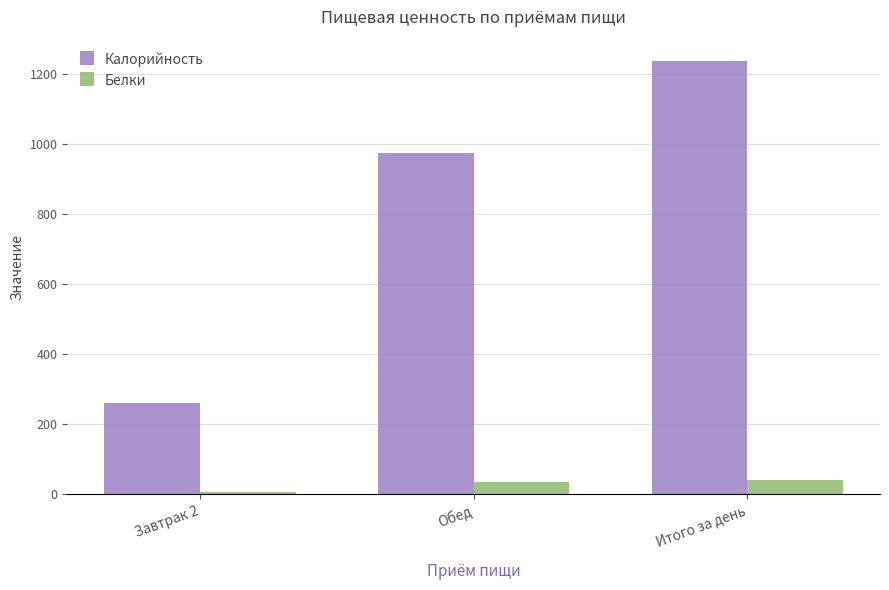

At which category is the sum across all series the highest?

Итого за день